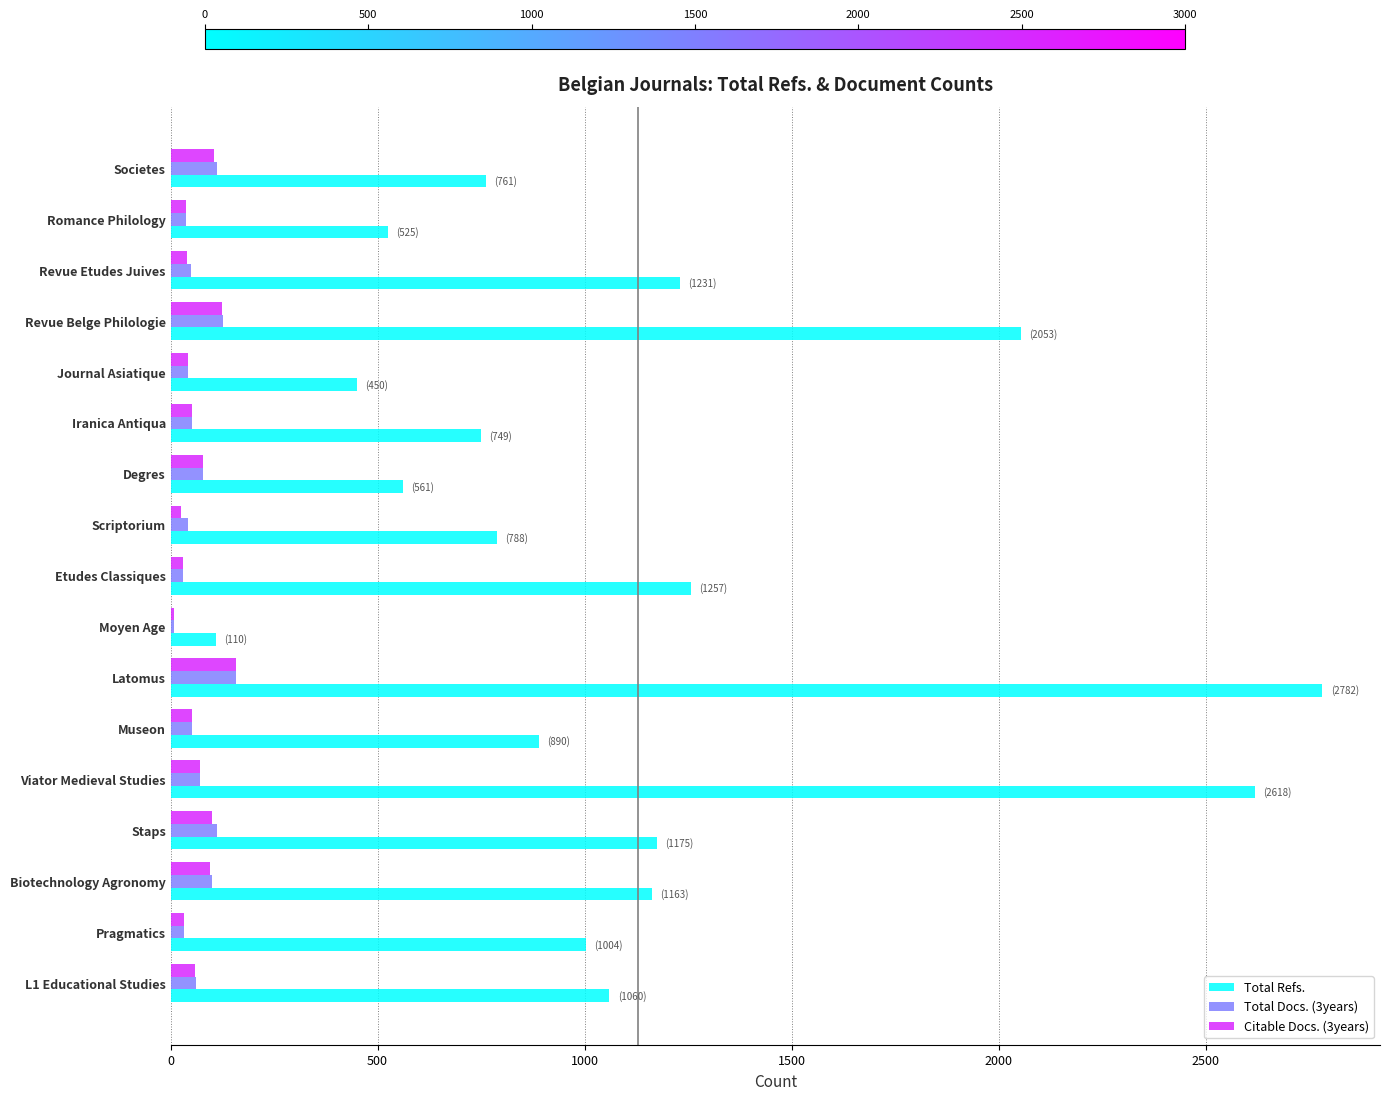

At which label is Total Refs. closest to 1446?

Etudes Classiques